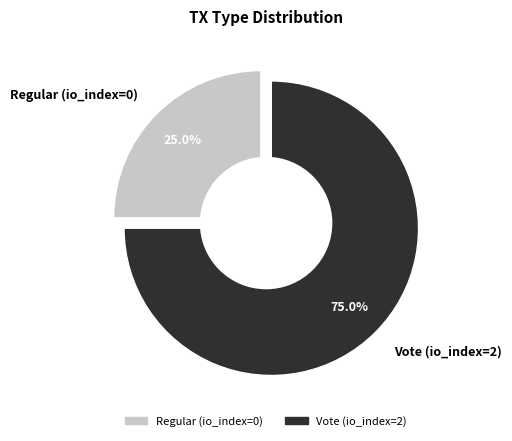

Which category has the biggest portion of the pie?

Vote